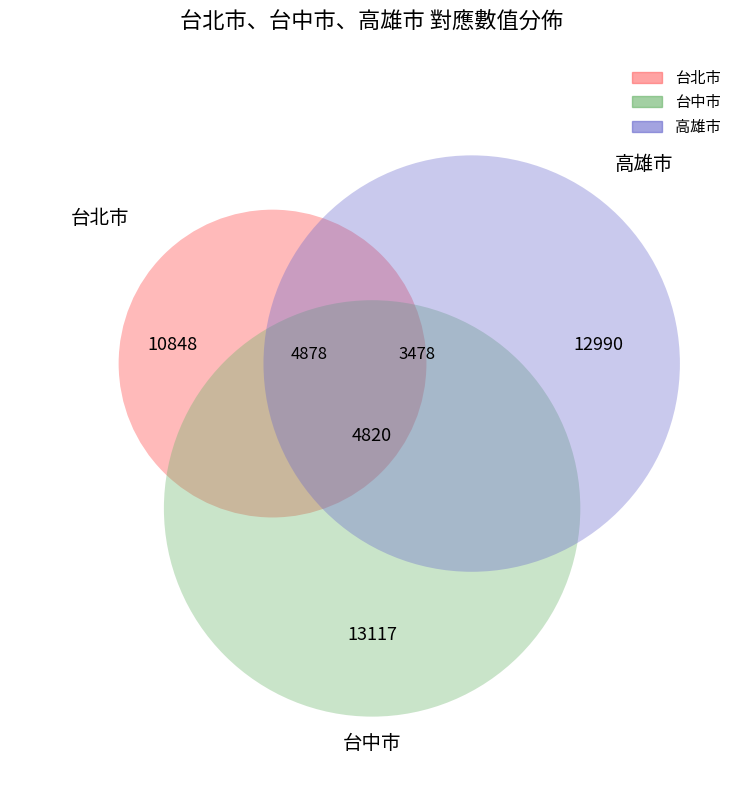

Which series has the widest spread of values?

台北市